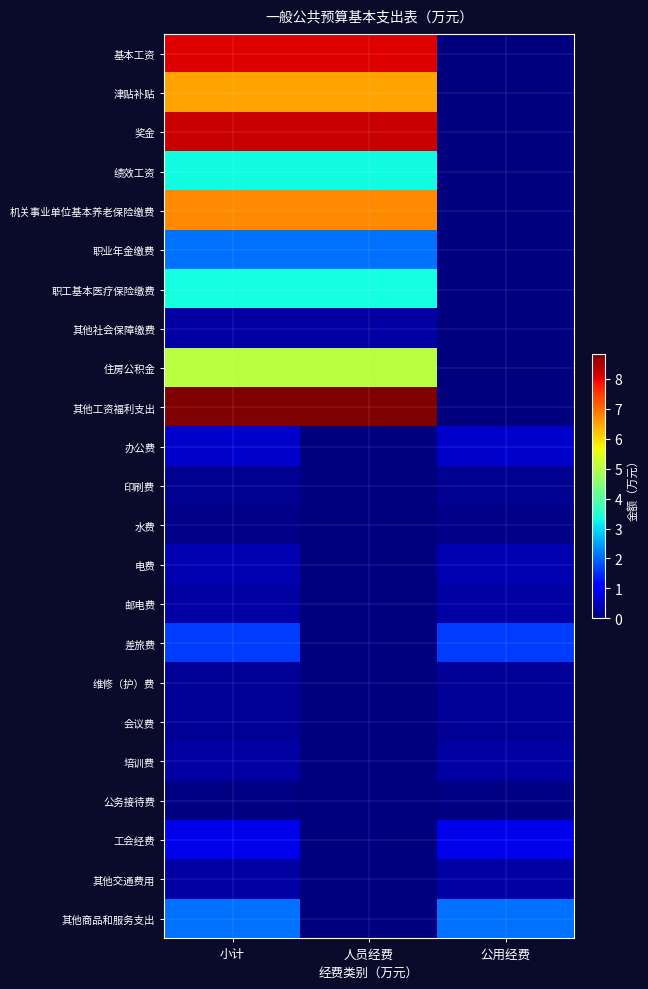

Which has a higher value, 人员经费 or 小计?

人员经费